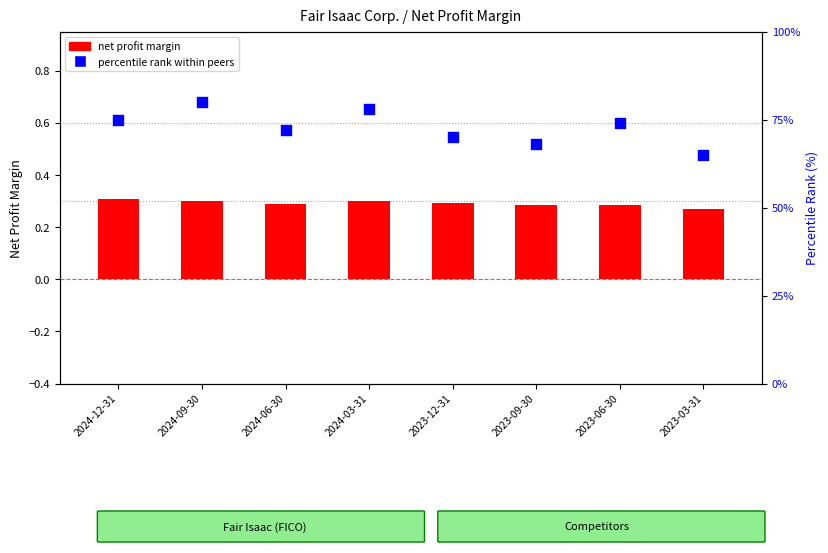

At which category is the sum across all series the highest?

2024-09-30